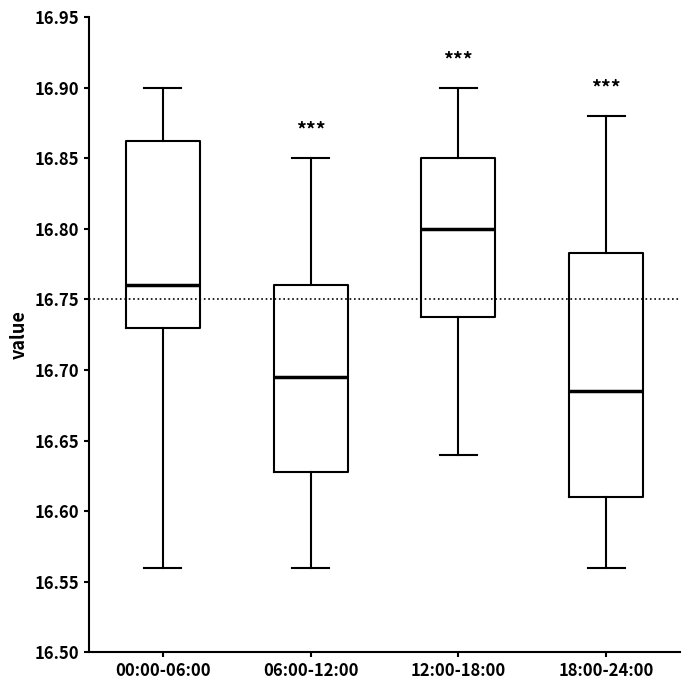

Reading left to right, read every box against the y-axis: the position of its median line, the range the box covers, and the ends of its whiskers. The values are not printed on the chart, so give them approximately, as read against the axis.

00:00-06:00: median 16.760, box 16.730 to 16.865, whiskers 16.560 to 16.900
06:00-12:00: median 16.695, box 16.630 to 16.760, whiskers 16.560 to 16.850
12:00-18:00: median 16.800, box 16.740 to 16.850, whiskers 16.640 to 16.900
18:00-24:00: median 16.685, box 16.610 to 16.785, whiskers 16.560 to 16.880